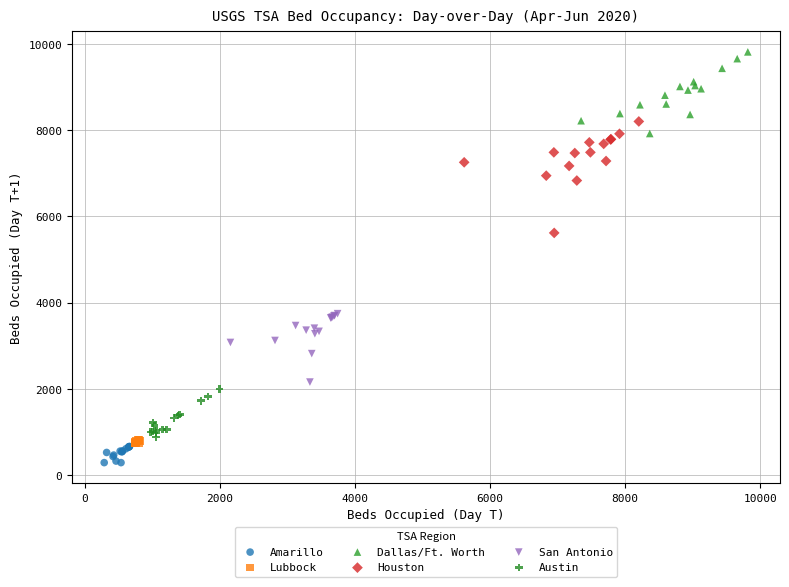

Which series contains the highest Y value?

Dallas/Ft. Worth